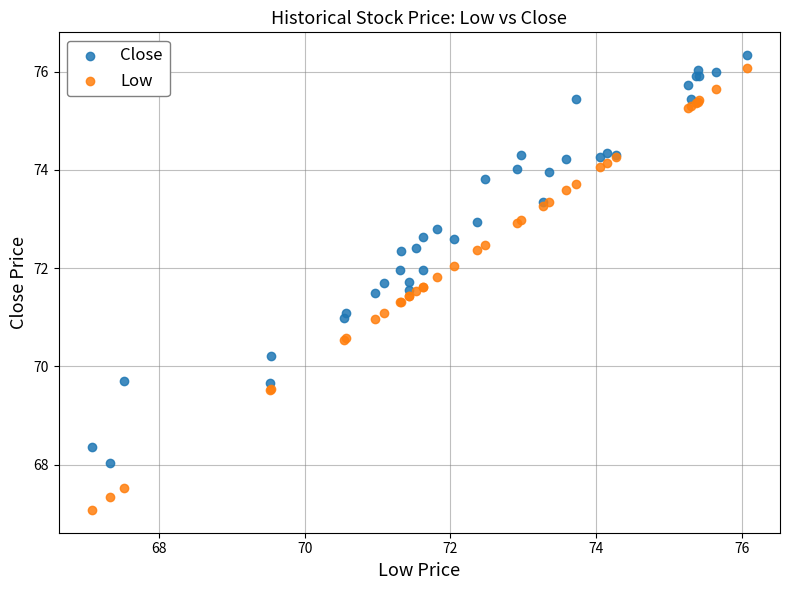

Which series reaches the maximum Y coordinate?

Close